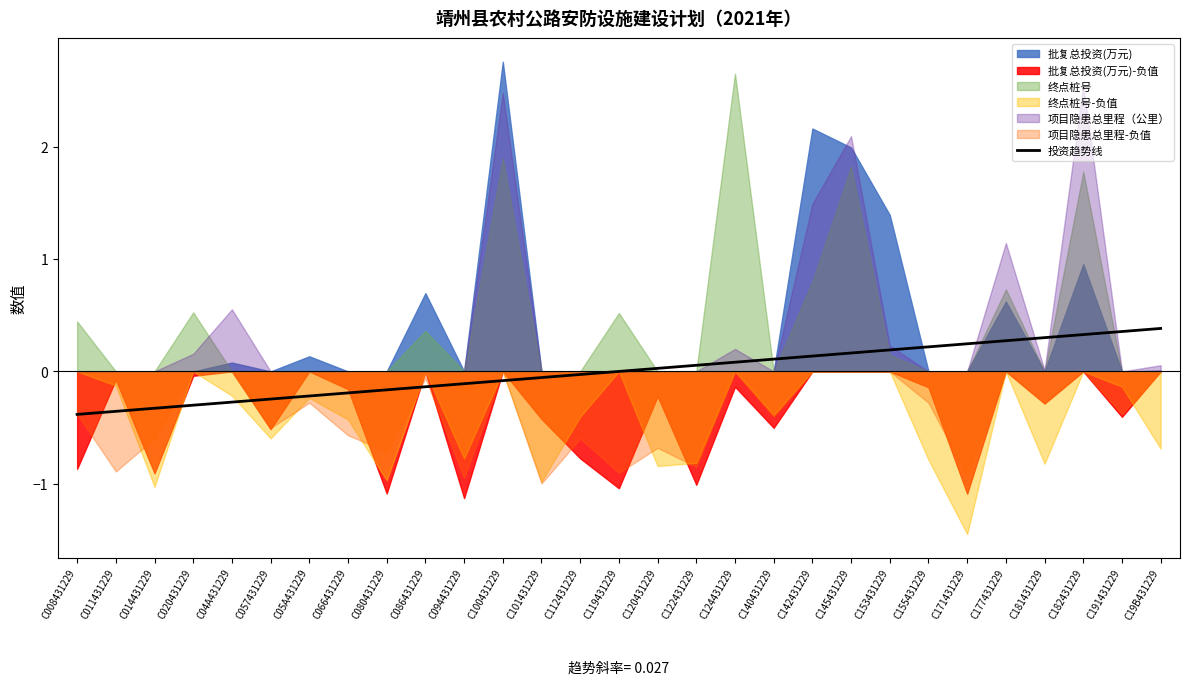

The chart shows a value of -0.0 at C101431229. True or false?

False